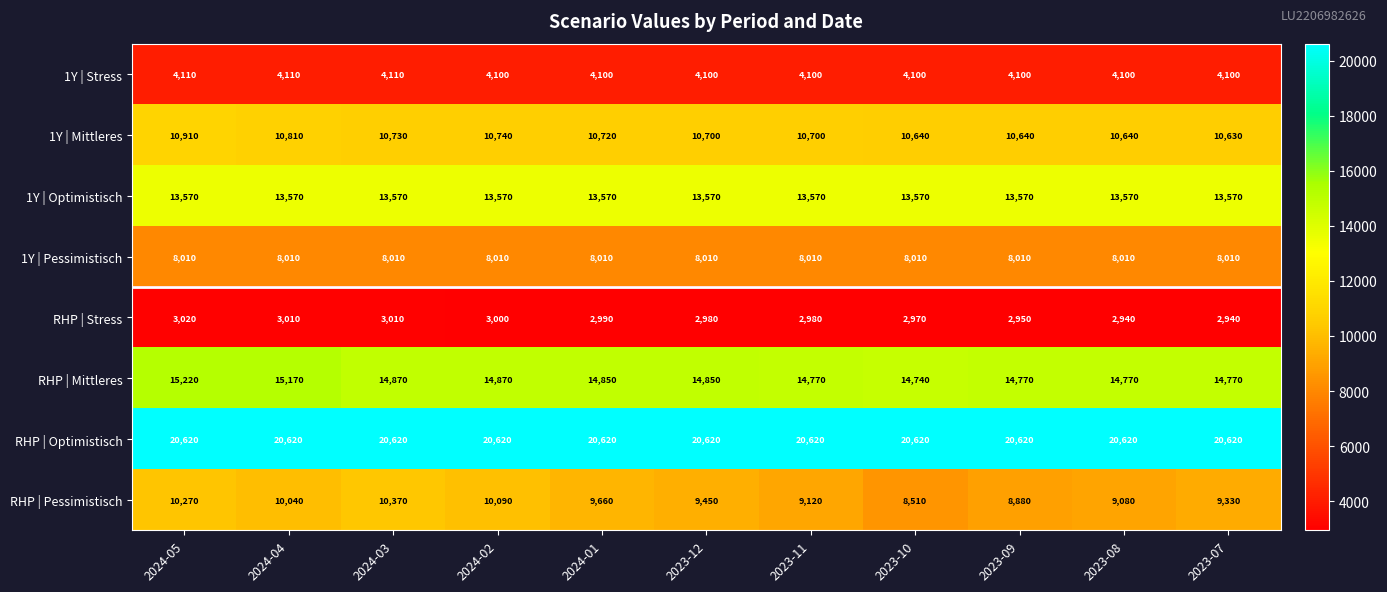

At which label does RHP | Stress first exceed 2980?

2024-05